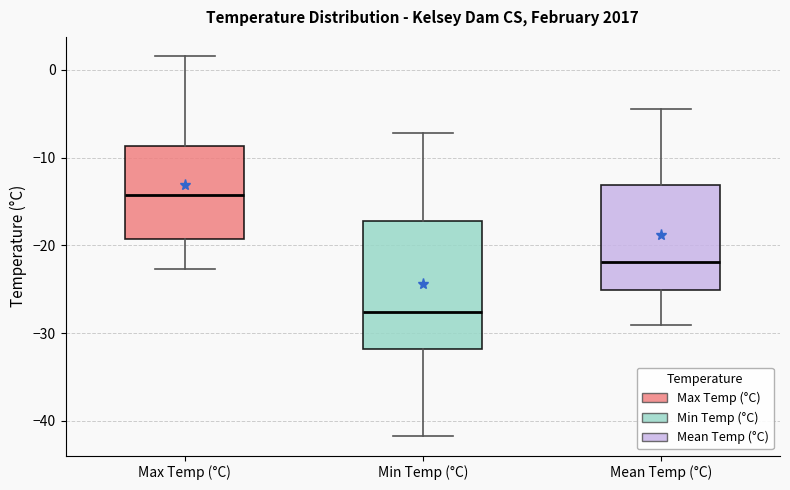

Reading left to right, transcribe this box plot: for each box, give where its median line is, the range the box spans, and where its two whiskers end, as read against the y-axis. The values are not printed on the chart, so give them approximately, as read against the axis.

Max Temp (°C): median -14, box -19 to -9, whiskers -23 to 2
Min Temp (°C): median -28, box -32 to -17, whiskers -42 to -7
Mean Temp (°C): median -22, box -25 to -13, whiskers -29 to -4